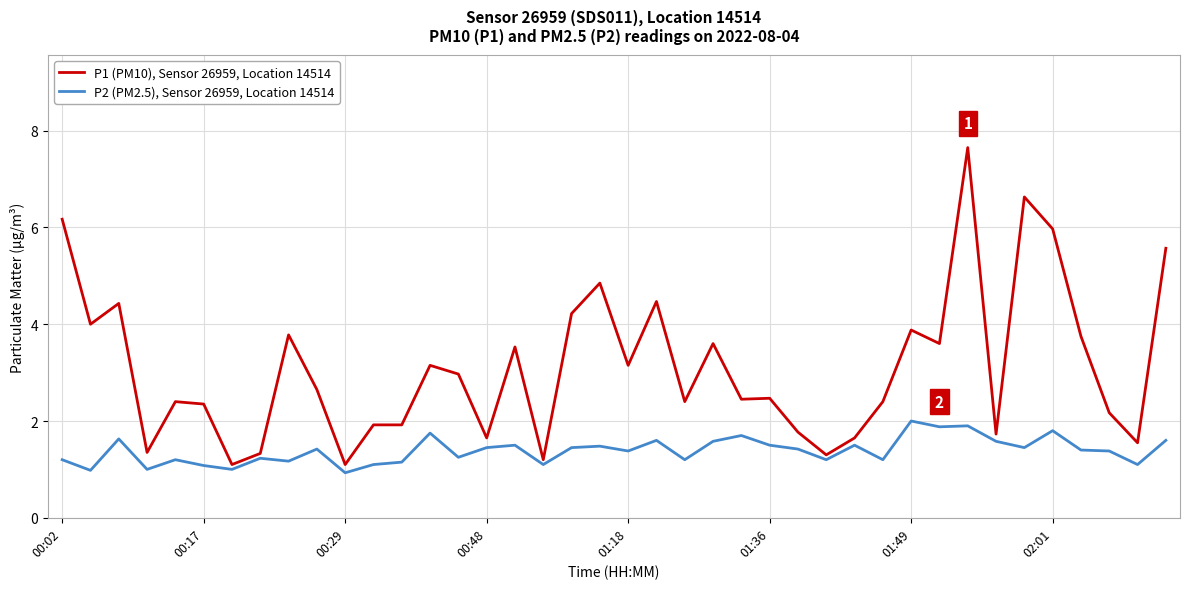

What is the average value of the P2 (PM2.5), Sensor 26959, Location 14514 series?

1.4